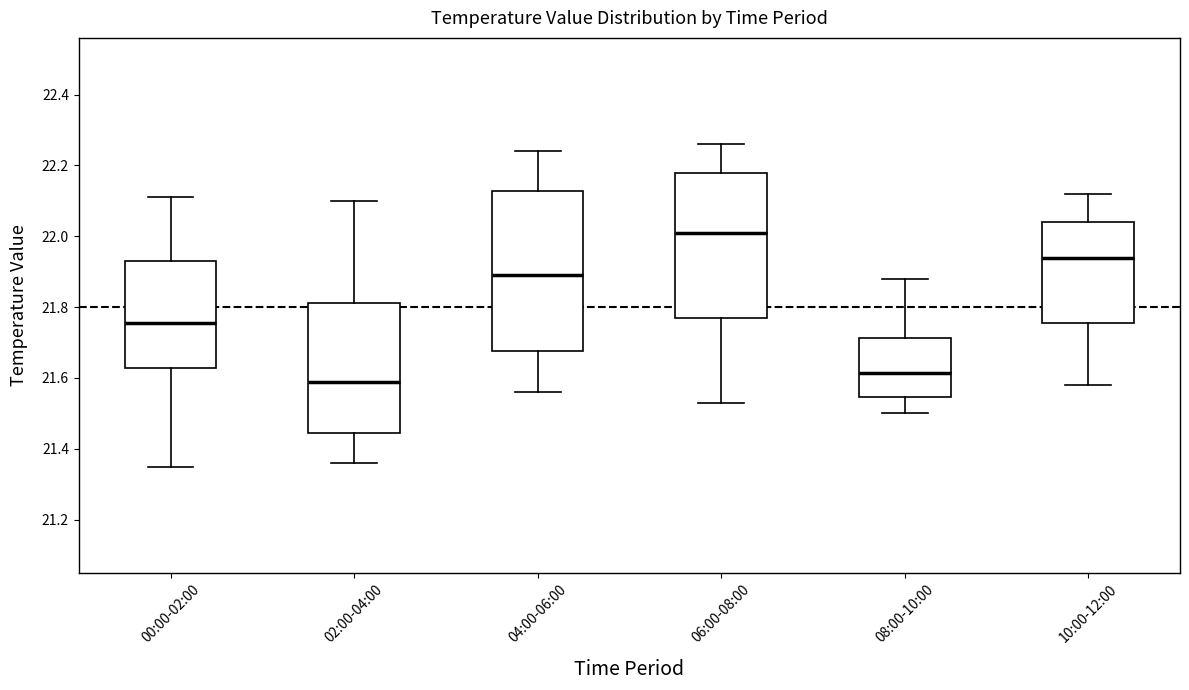

Reading left to right, read every box against the y-axis: the position of its median line, the range the box covers, and the ends of its whiskers. The values are not printed on the chart, so give them approximately, as read against the axis.

00:00-02:00: median 21.76, box 21.62 to 21.94, whiskers 21.36 to 22.12
02:00-04:00: median 21.60, box 21.44 to 21.82, whiskers 21.36 to 22.10
04:00-06:00: median 21.90, box 21.68 to 22.12, whiskers 21.56 to 22.24
06:00-08:00: median 22.02, box 21.78 to 22.18, whiskers 21.54 to 22.26
08:00-10:00: median 21.62, box 21.54 to 21.72, whiskers 21.50 to 21.88
10:00-12:00: median 21.94, box 21.76 to 22.04, whiskers 21.58 to 22.12